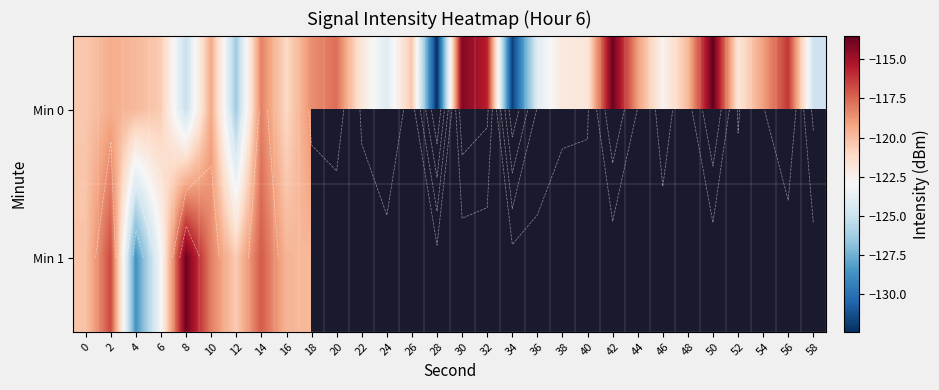

How many categories are shown in the chart?

30